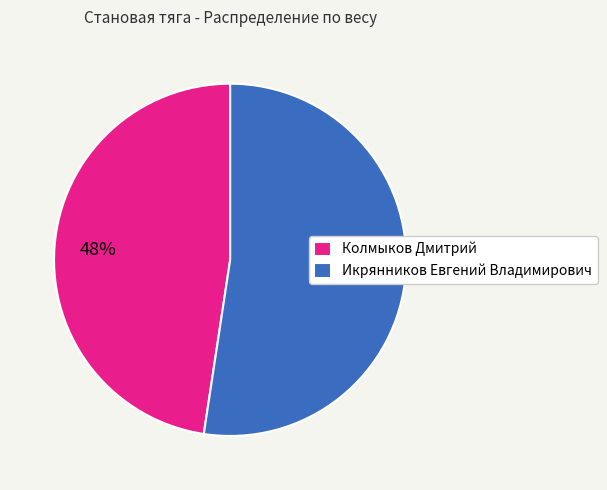

True or false: Колмыков Дмитрий accounts for 48% of the total.

True